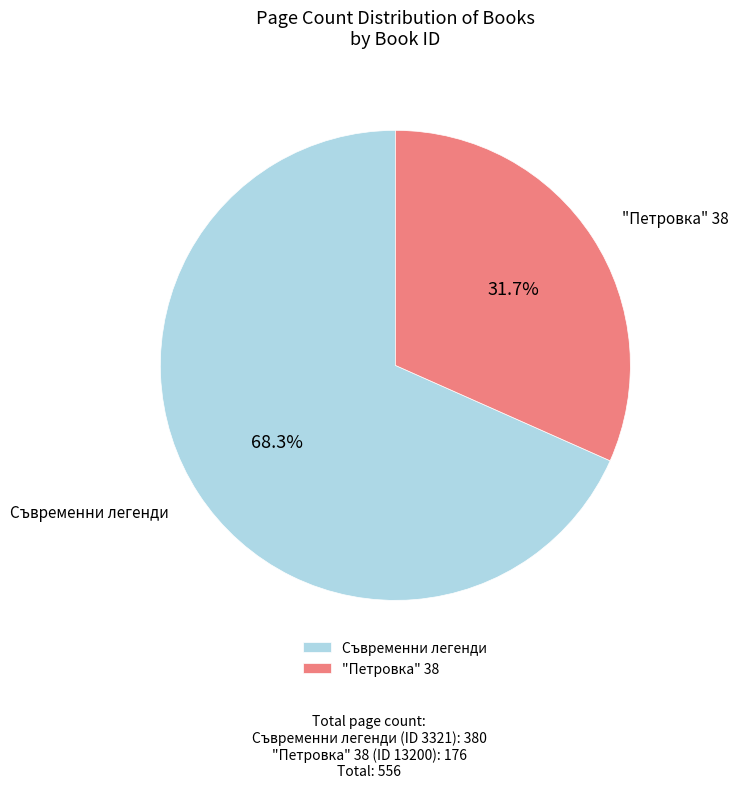

How much of the chart is everything except "Петровка" 38?

68.3%